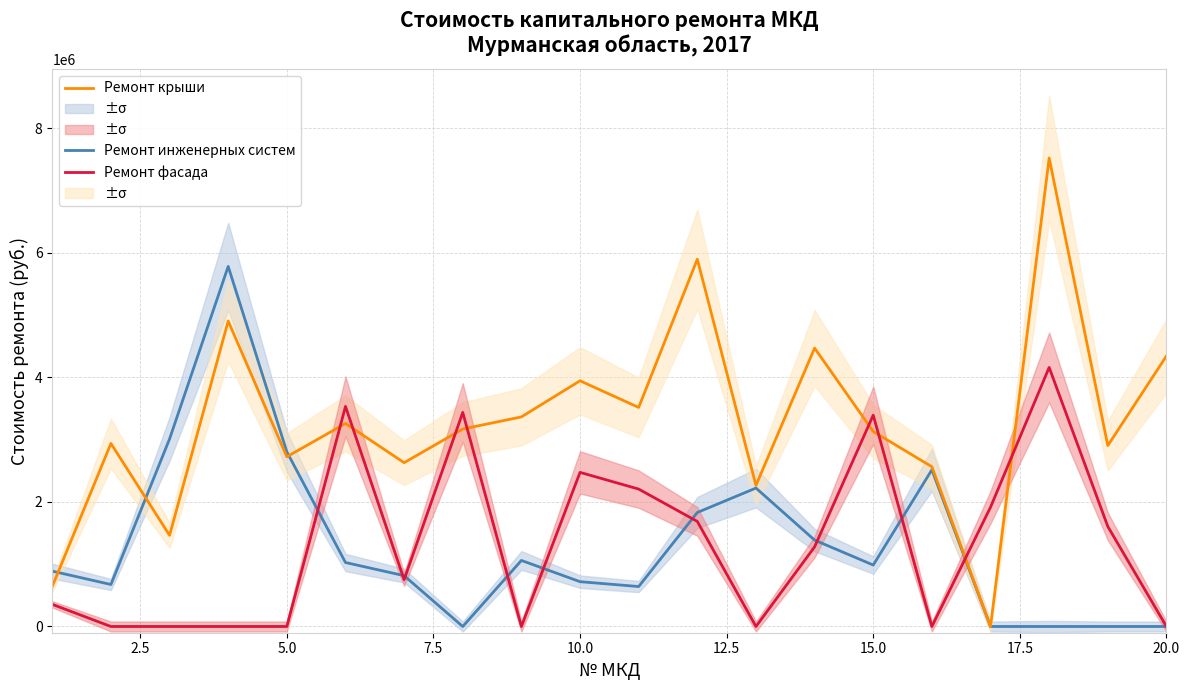

What is the maximum value for Ремонт крыши?

7525084.1